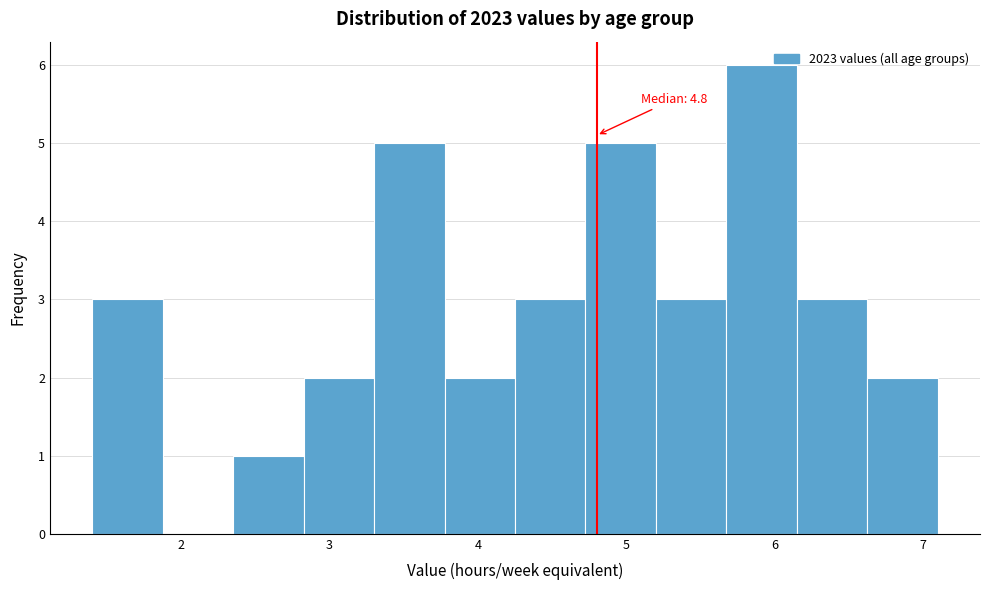

Which range on the x-axis has the tallest bar?

5.7 to 6.2